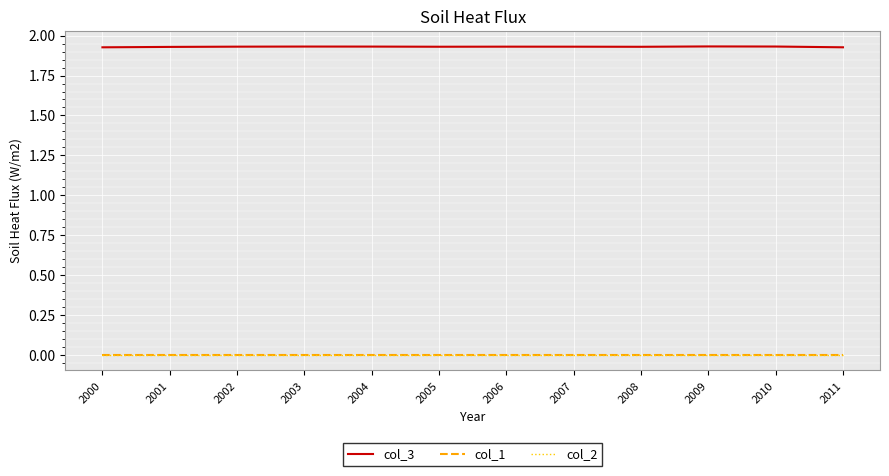

Does the chart have visible grid lines?

Yes